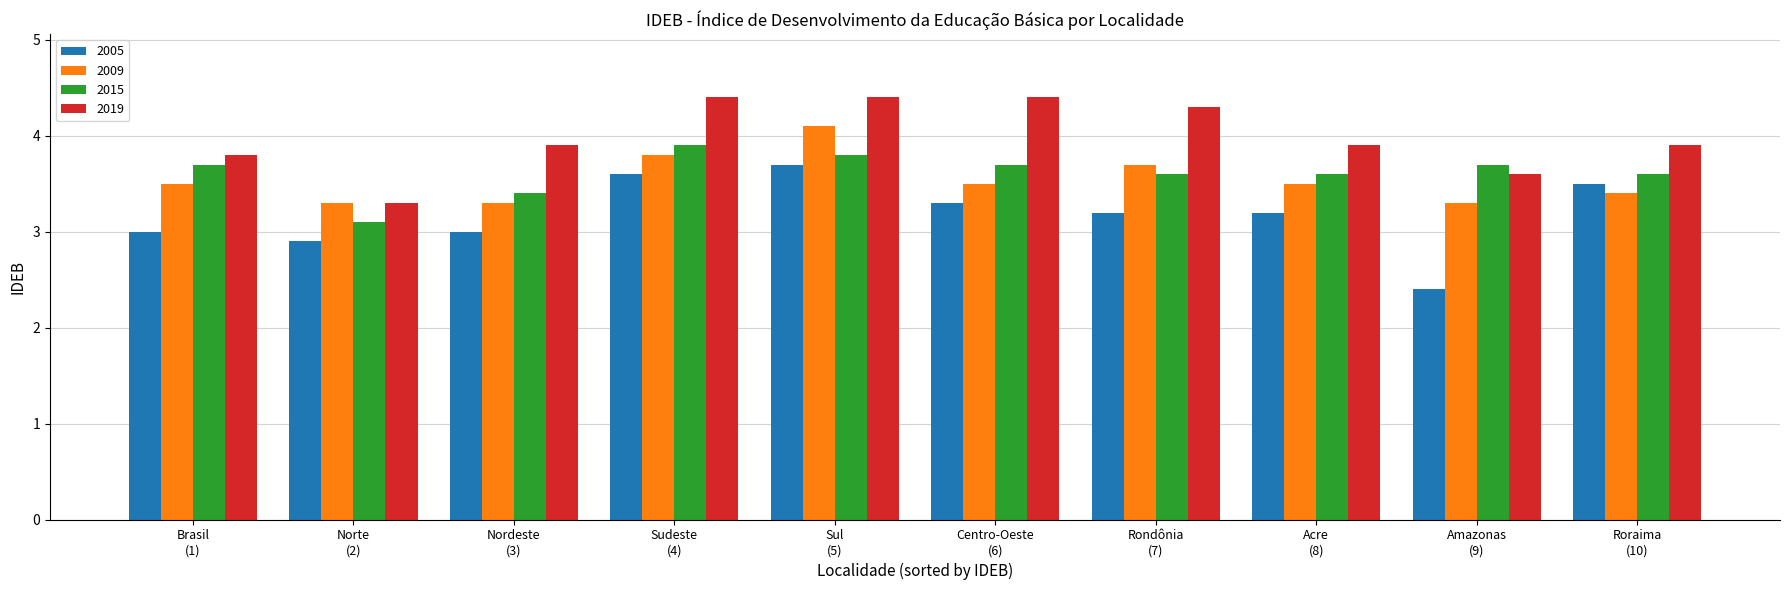

Which series has the largest total across all categories?

2019